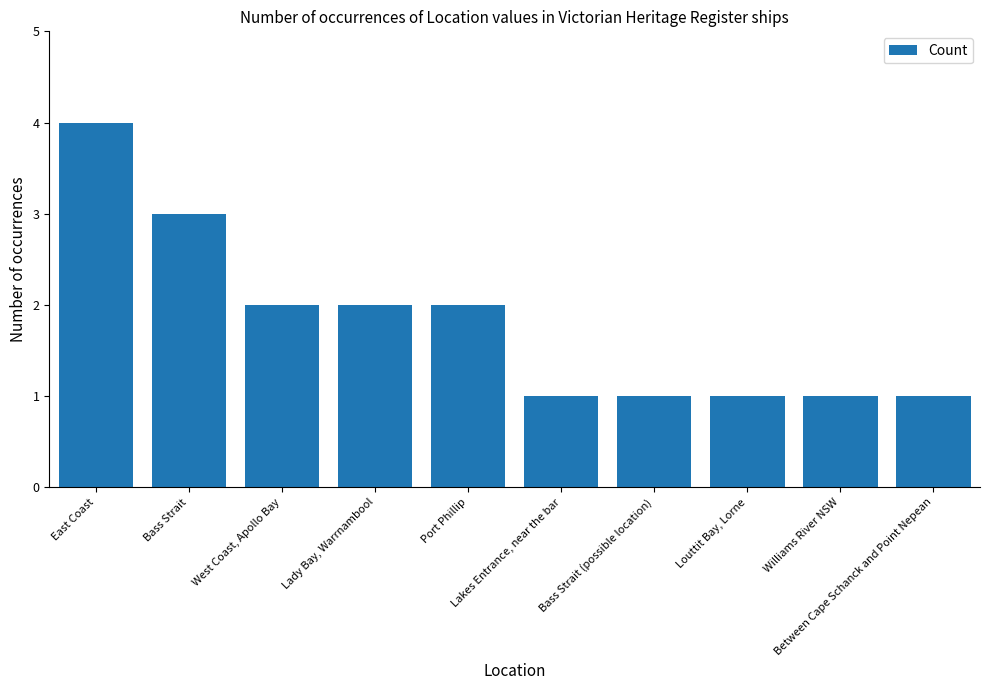

What is the change in value from Bass Strait to West Coast, Apollo Bay?

-1